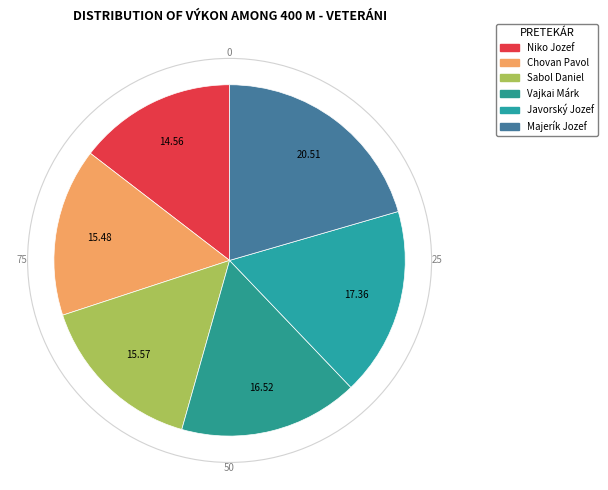

To the nearest percent, what portion does Chovan Pavol represent?

15%